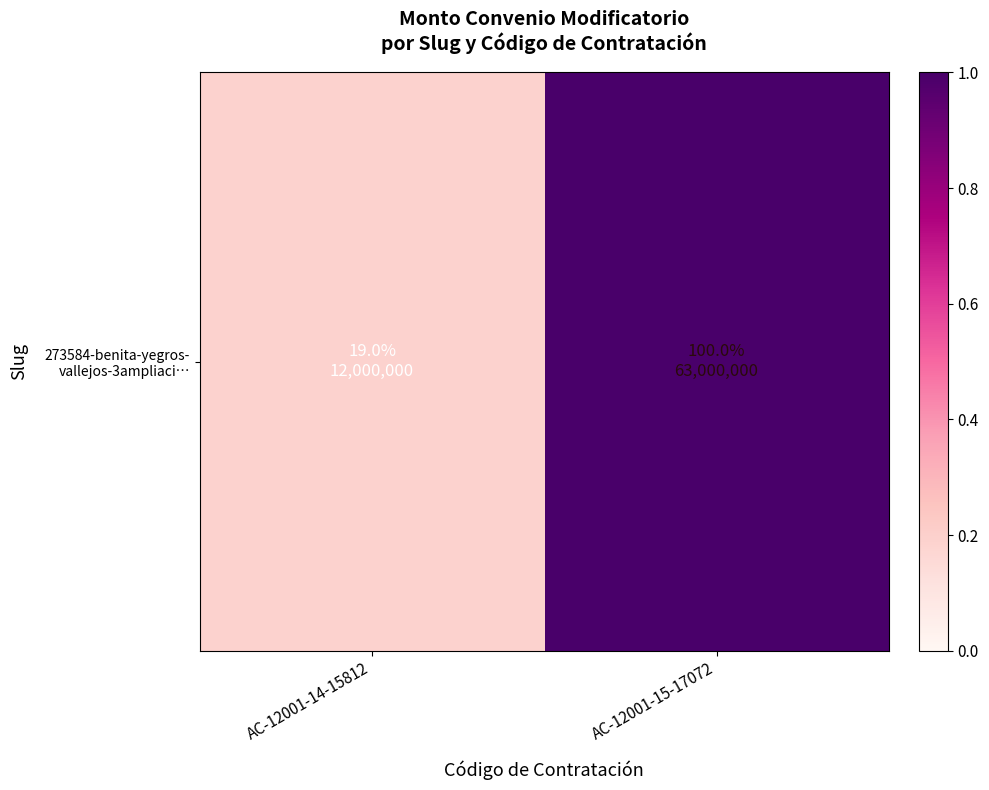

What is the greatest value displayed?

1.0